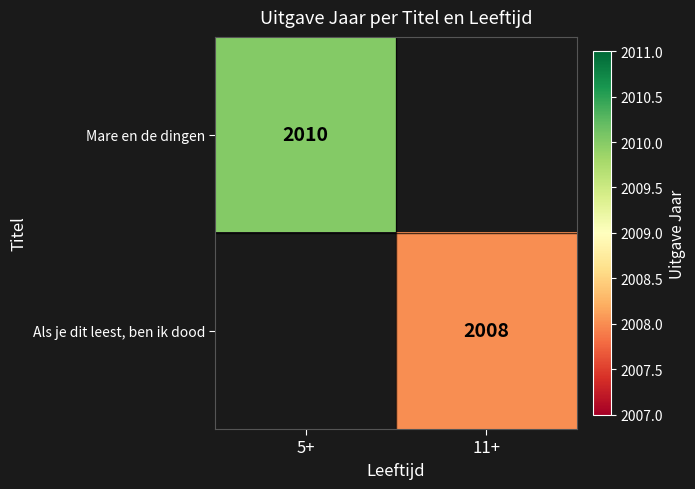

How many series are shown in this chart?

2